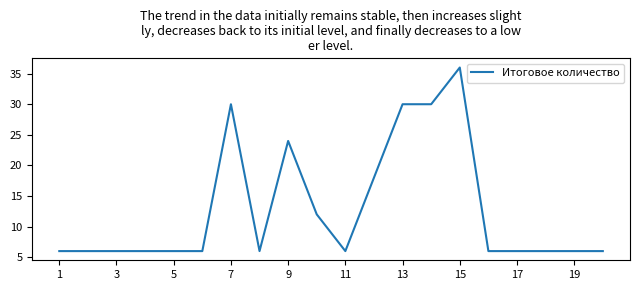

How many lines are shown in the chart?

1